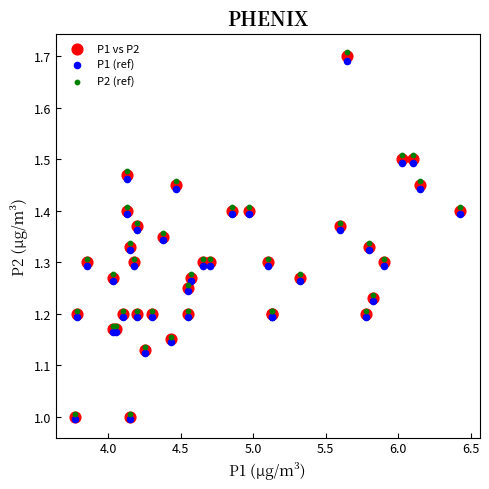

What are all the series names shown in the legend?

P1 vs P2, P1 (ref), P2 (ref)